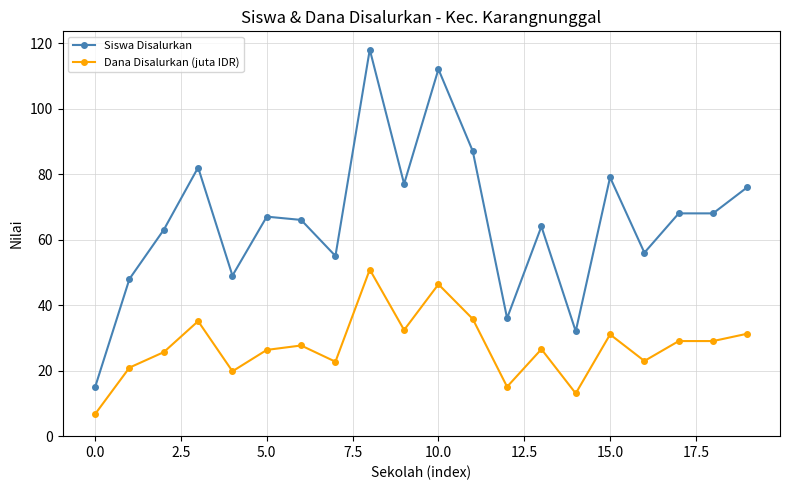

At how many categories does at least one series exceed 78?

5